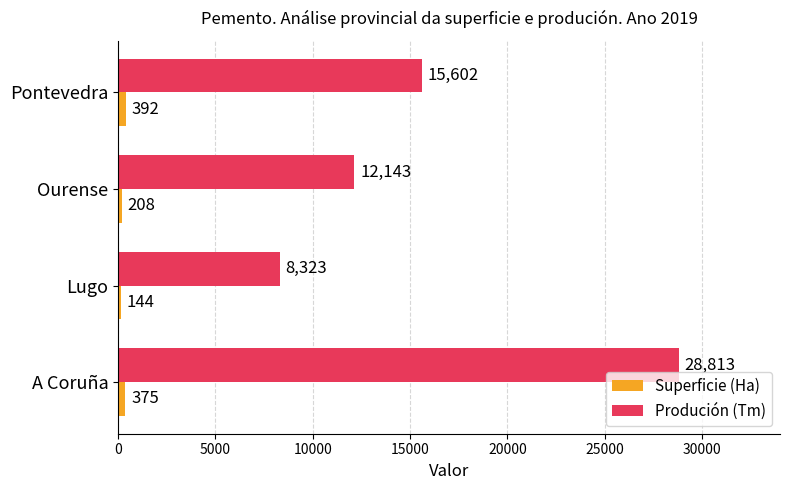

How many distinct data groups are displayed?

2